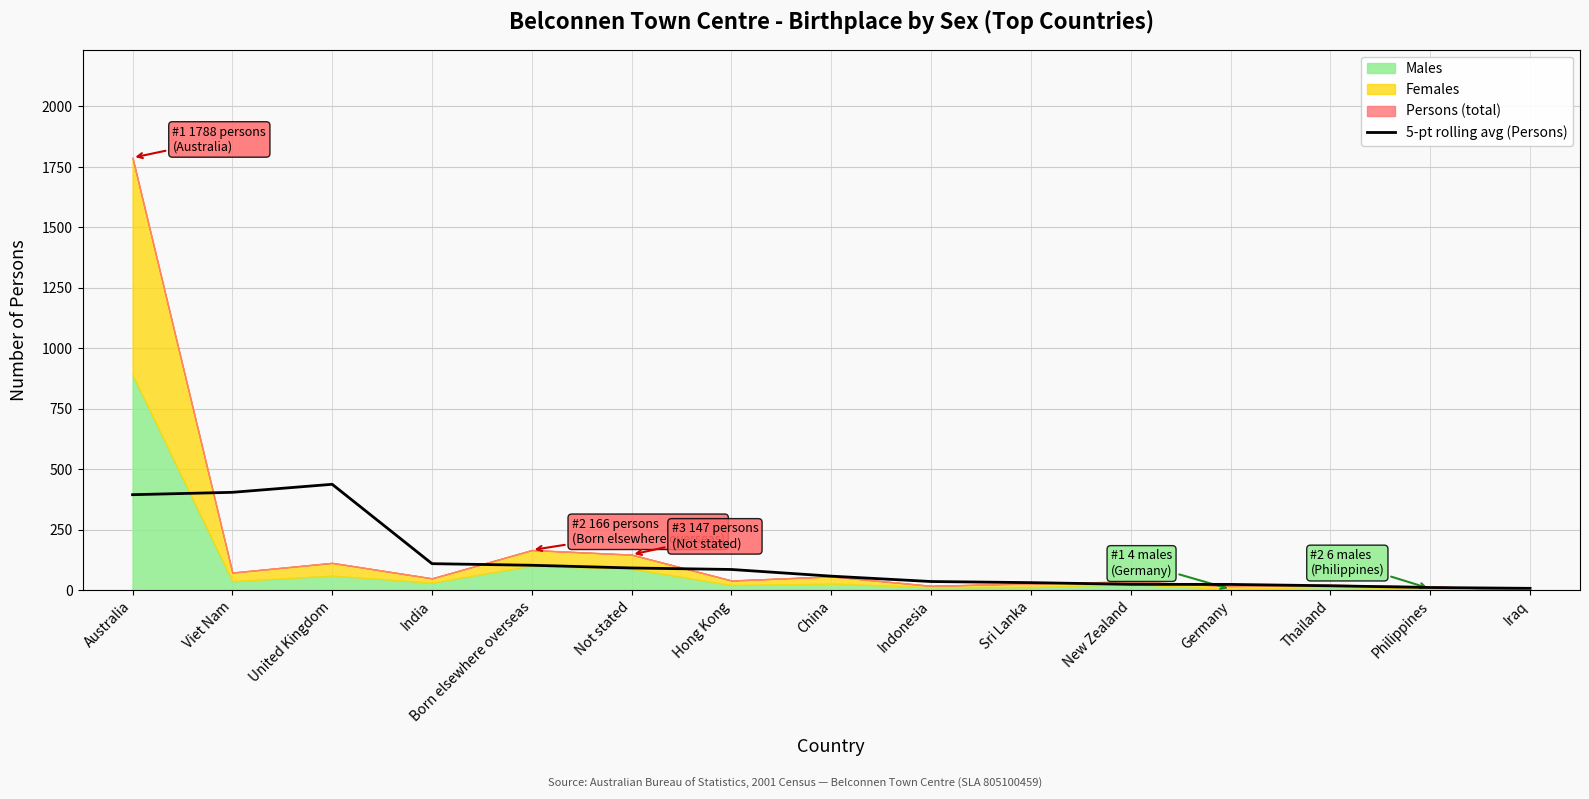

What value does the data have at Indonesia?

35.8